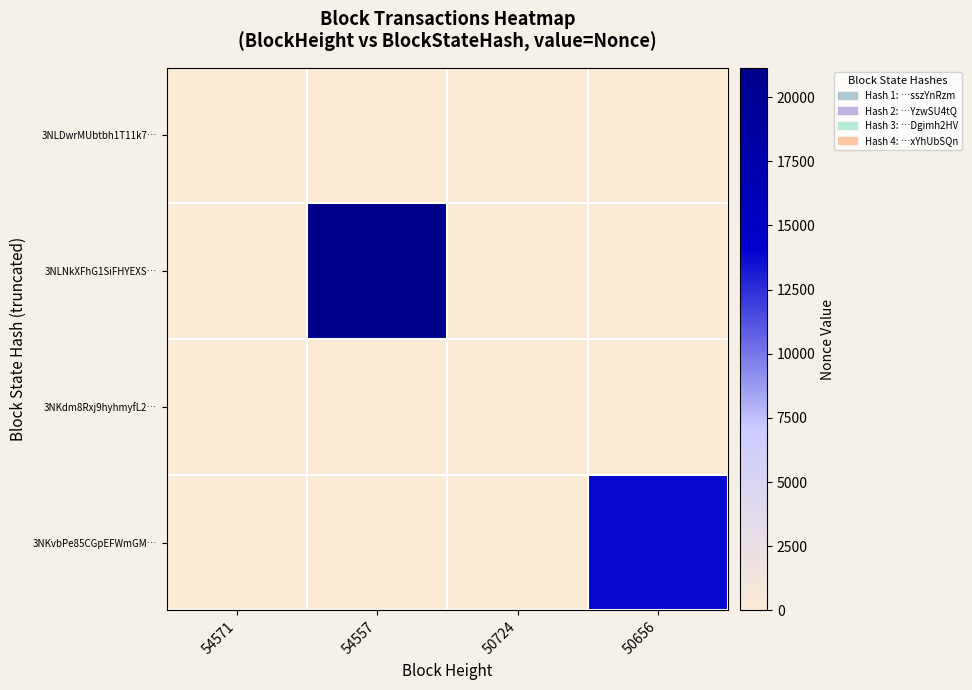

Reading right to left, list all the values displayed in this chart.

3NLDwrMUbtbh1T11k7…: 50656=0	50724=0	54557=0	54571=1
3NLNkXFhG1SiFHYEXS…: 50656=0	50724=0	54557=21152	54571=0
3NKdm8Rxj9hyhmyfL2…: 50656=0	50724=0	54557=0	54571=0
3NKvbPe85CGpEFWmGM…: 50656=13876	50724=0	54557=0	54571=0